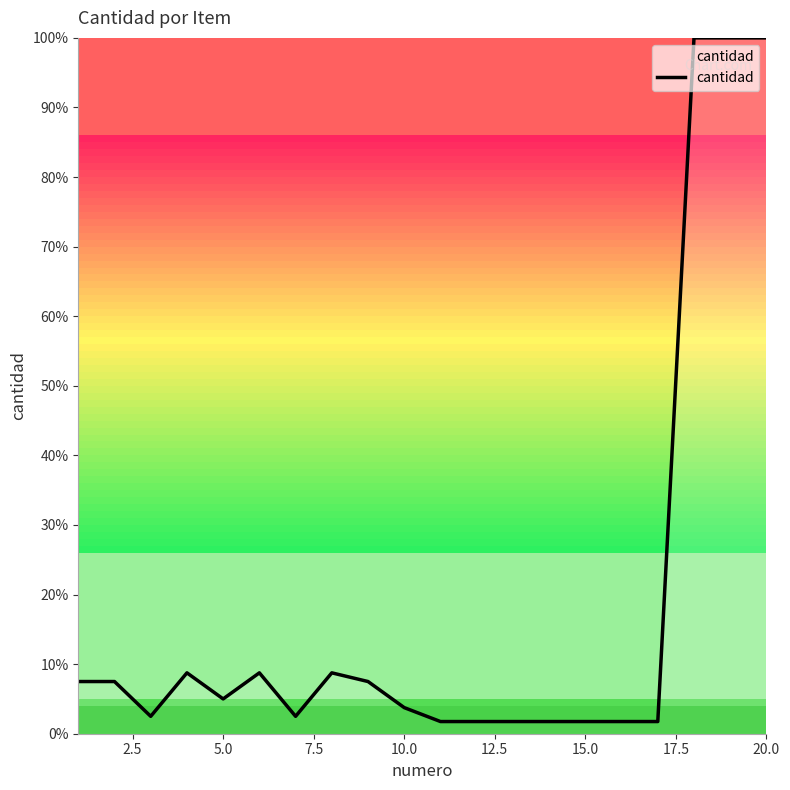

How many series are shown in this chart?

1